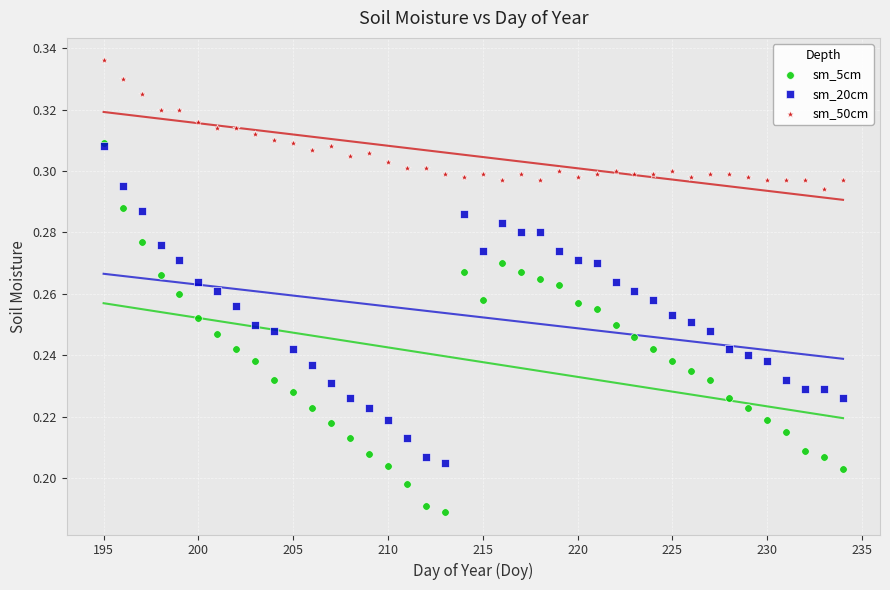

What are all the series names shown in the legend?

sm_5cm, sm_20cm, sm_50cm